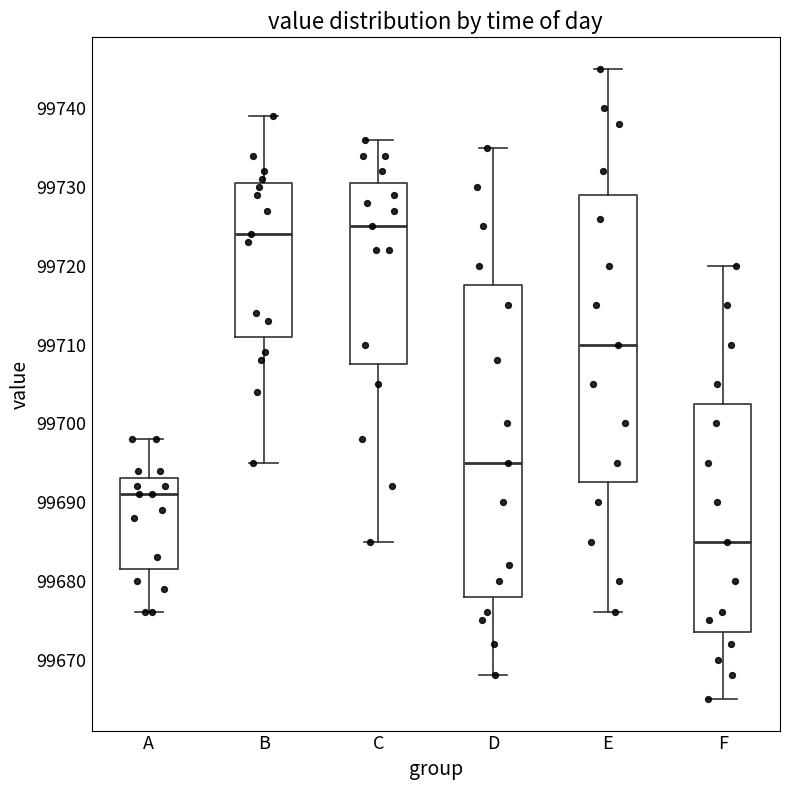

Which box is the tallest, from its lower edge to its upper edge?

D